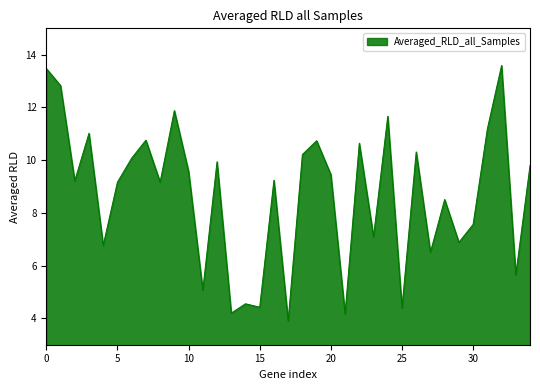

What is the difference between the maximum and minimum values?

9.7